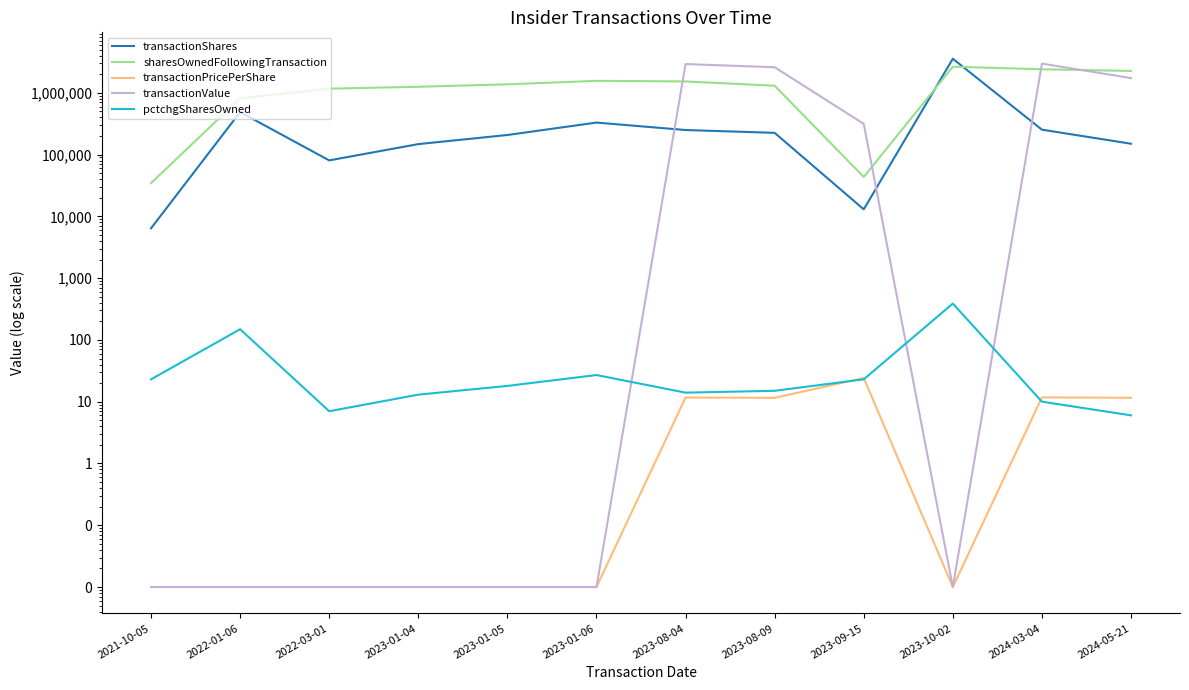

At which category does sharesOwnedFollowingTransaction reach its first local valley?

2023-09-15